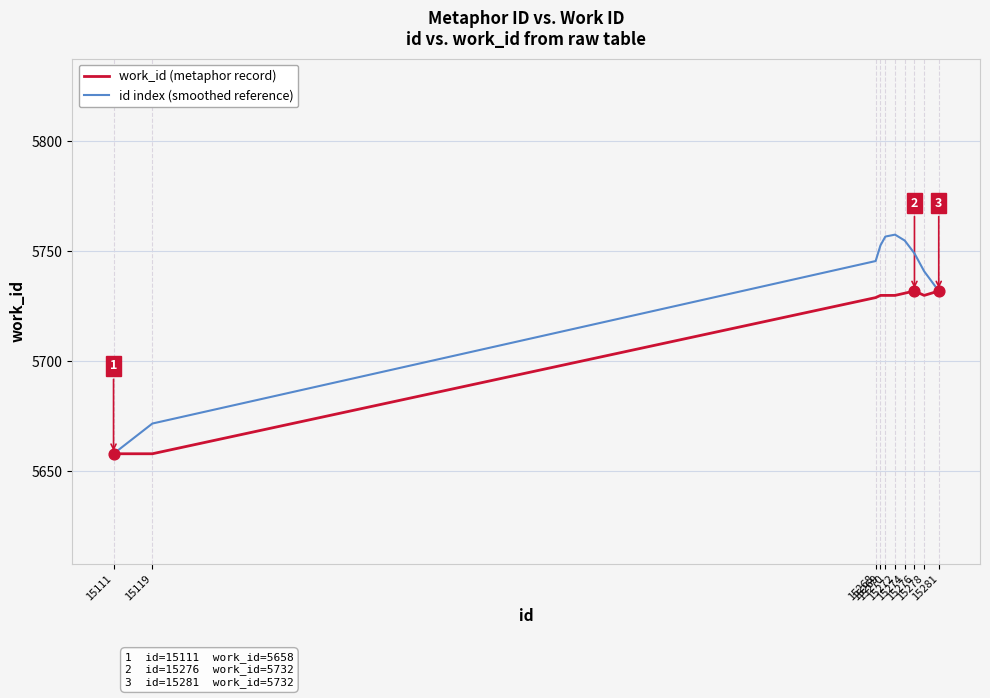

What are all the series names shown in the legend?

work_id (metaphor record), id index (smoothed reference)